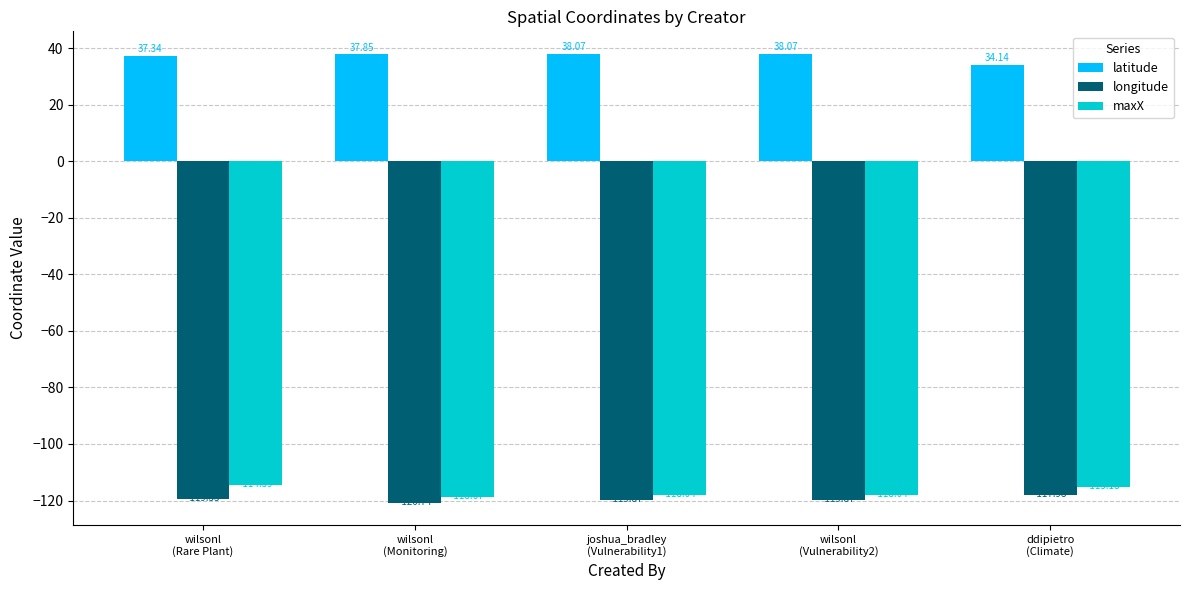

Rank the series by their maximum value, from highest to lowest.

latitude, maxX, longitude